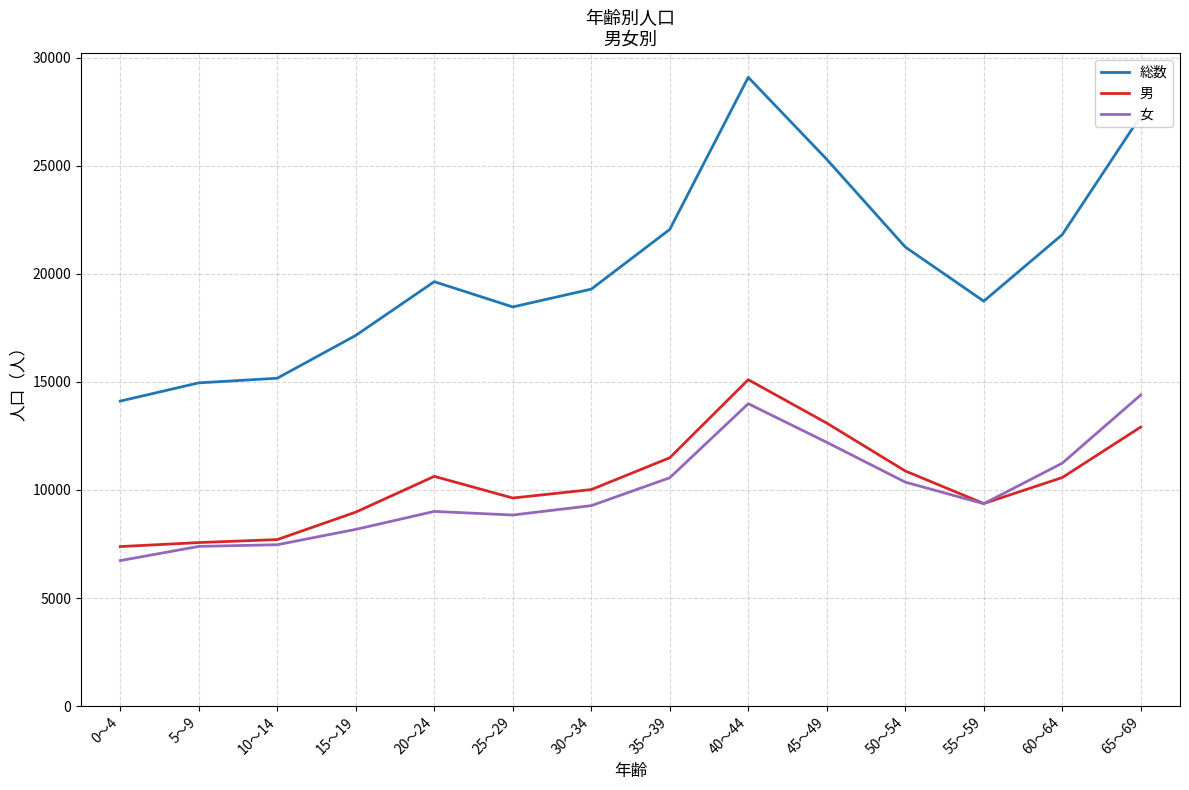

What is the total value across all series at 55～59?

37466